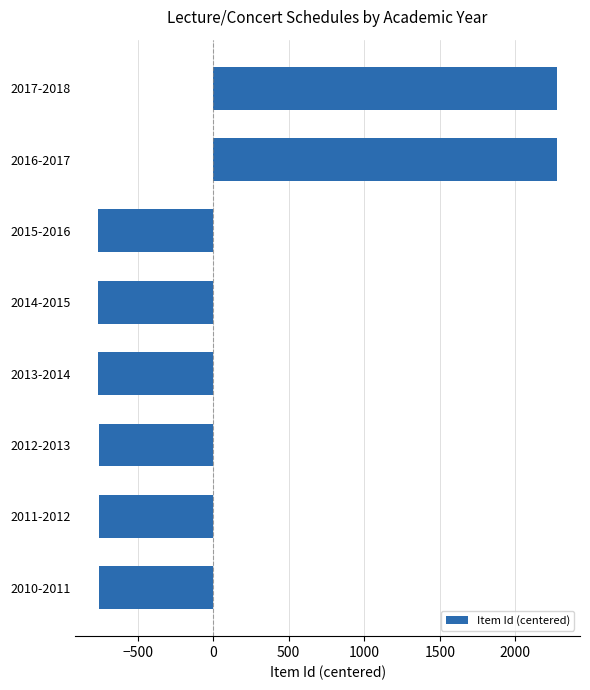

What is the difference between the values at 2016-2017 and 2014-2015?

3035.0